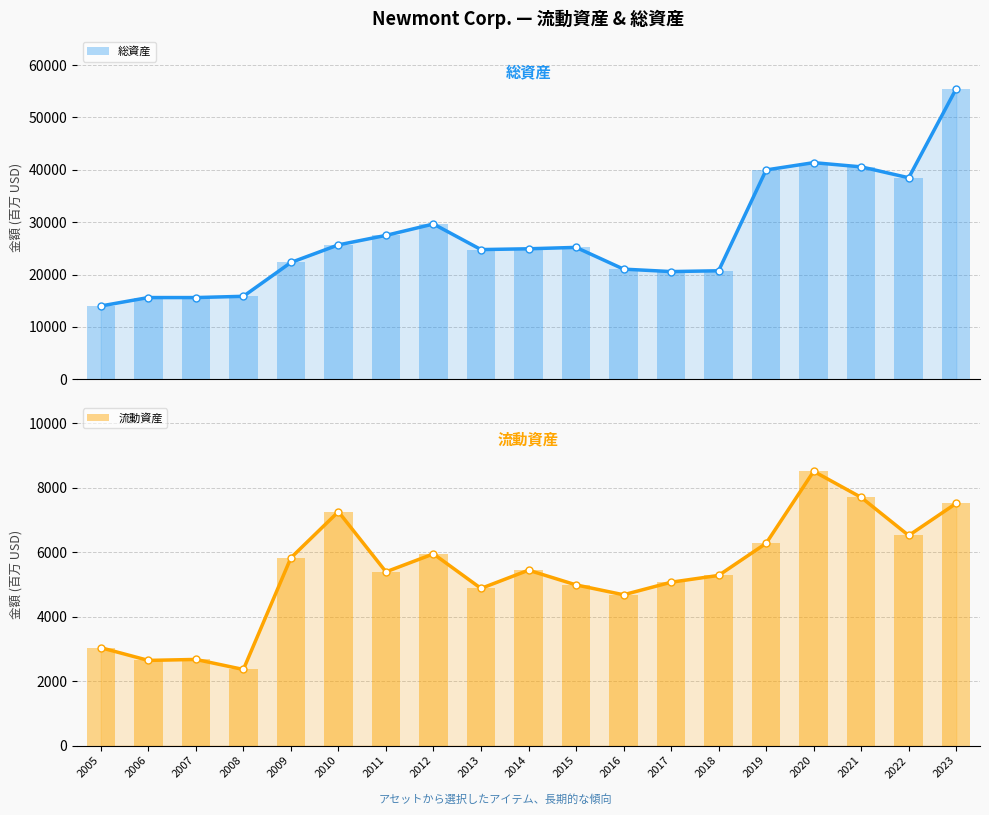

Which series has the largest total across all categories?

総資産